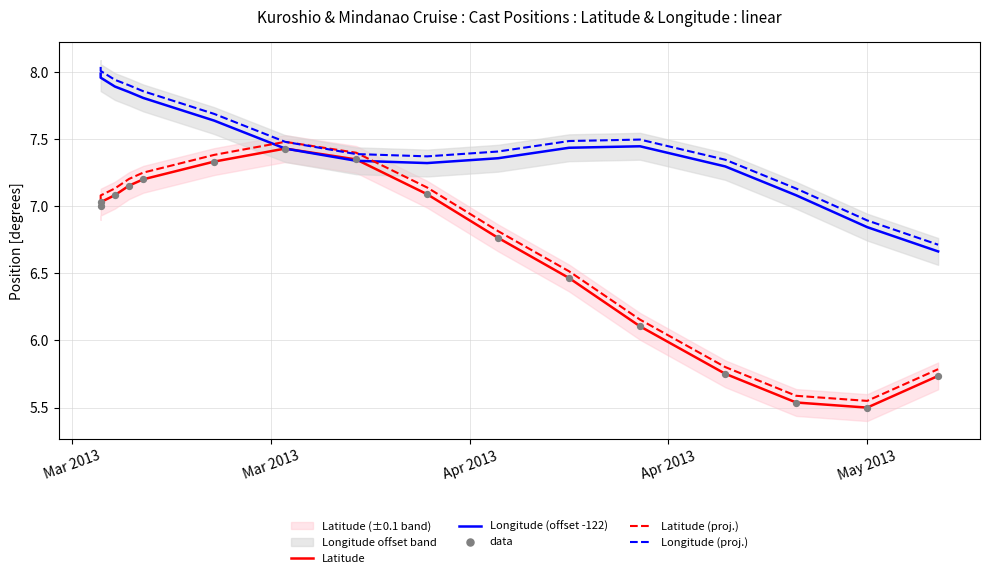

Which series has the largest Y range (max minus min)?

Latitude